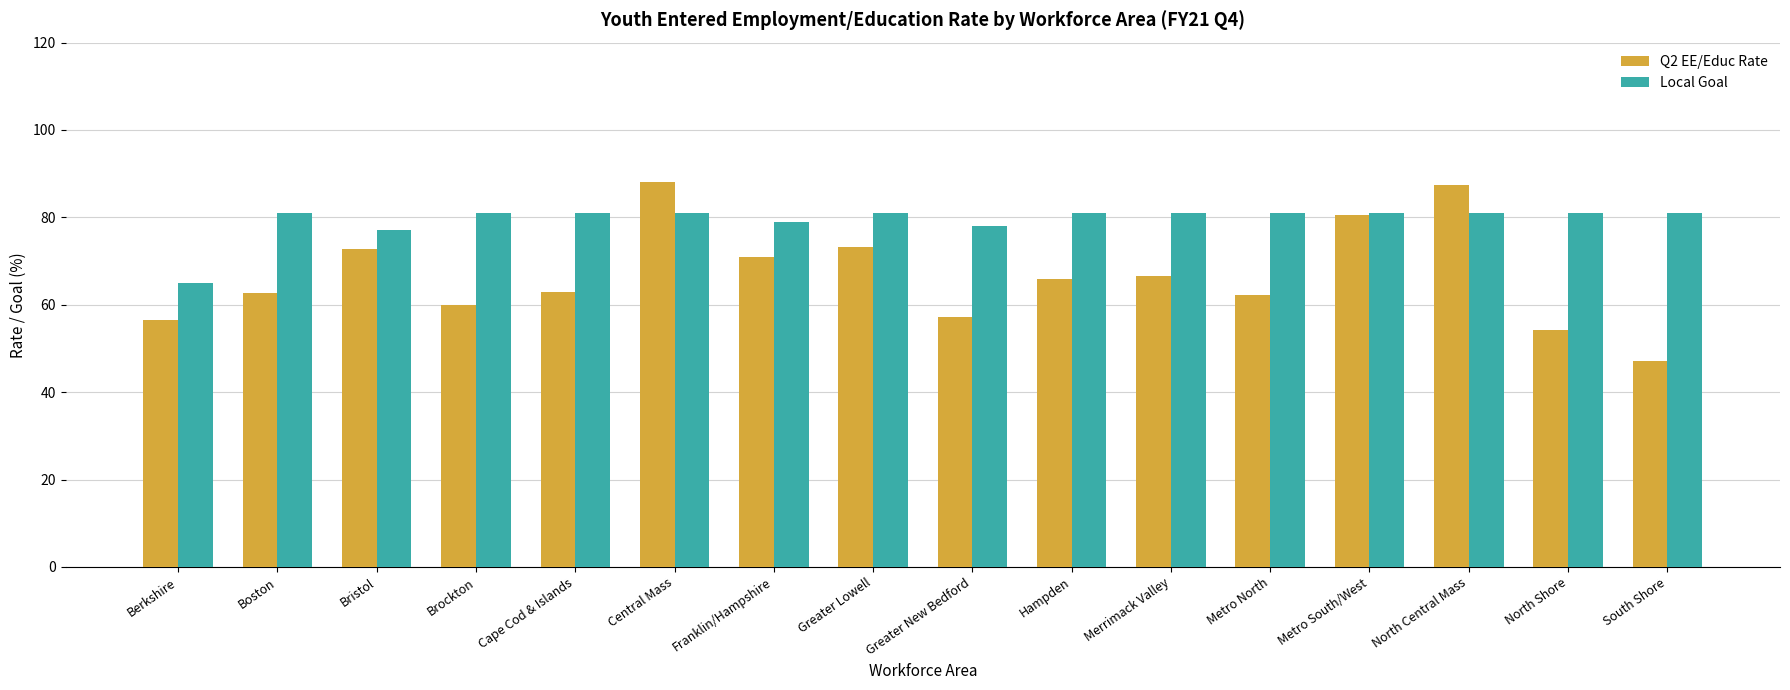

Which series changed the most between Greater Lowell and South Shore?

Q2 EE/Educ Rate